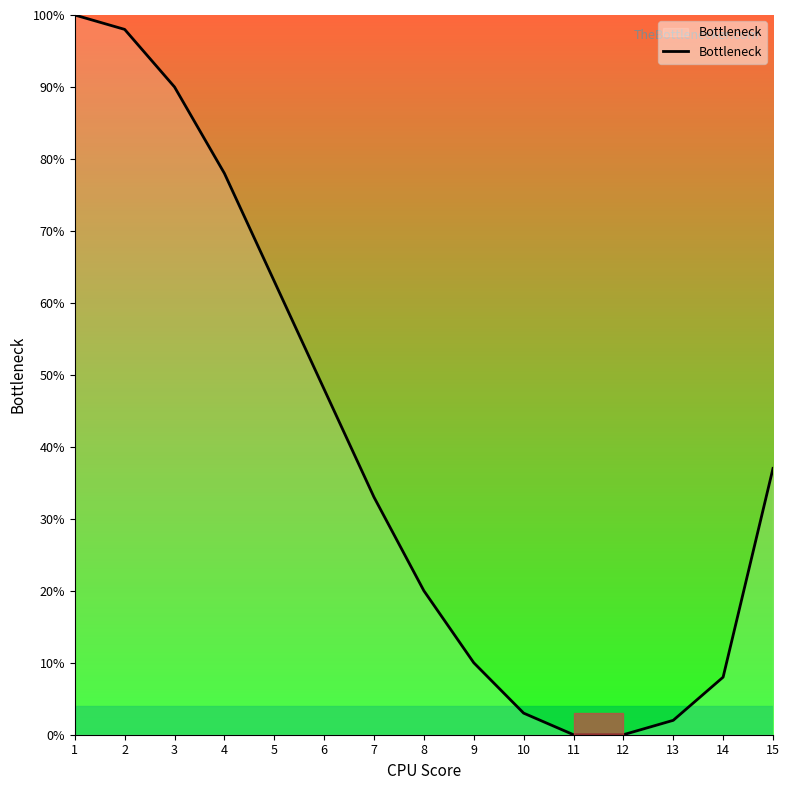

What is the difference between the maximum and minimum values?

100